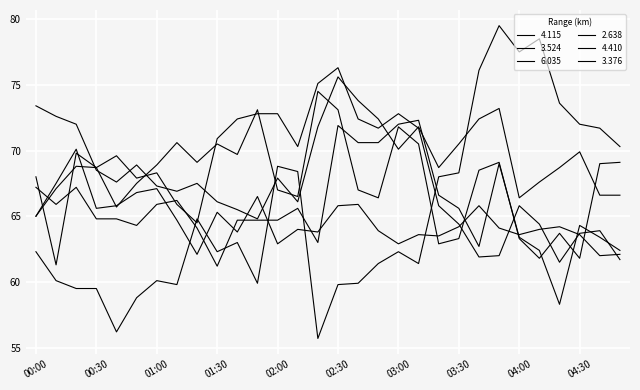

Does the chart have visible grid lines?

Yes